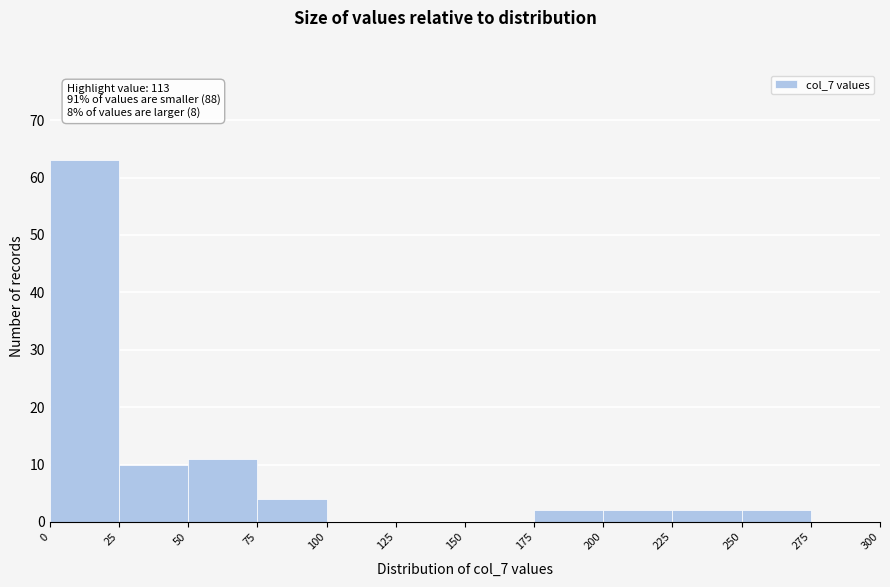

Which range on the x-axis has the tallest bar?

0 to 25